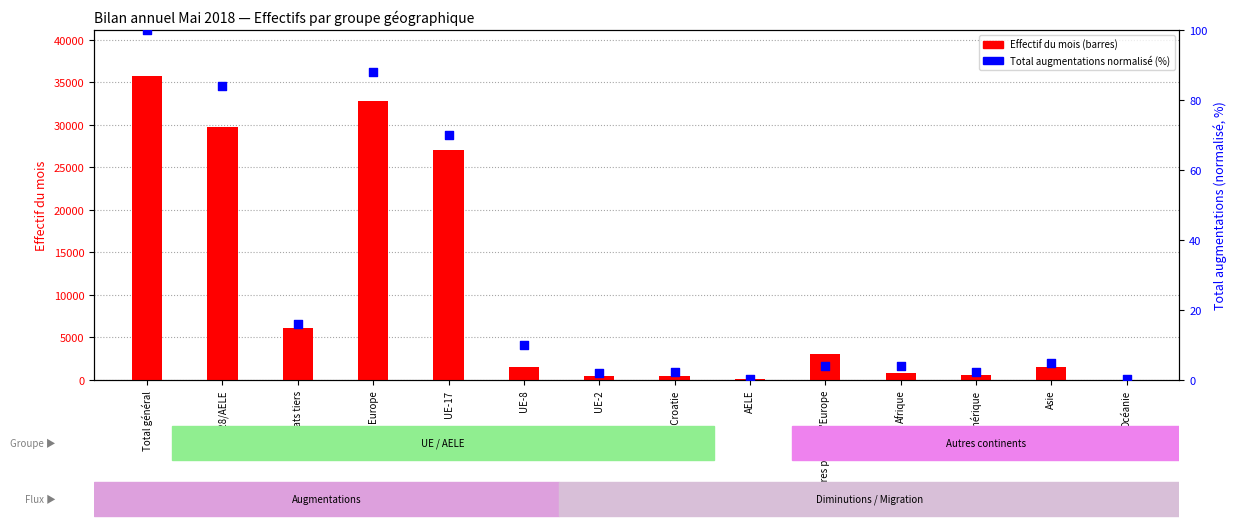

What is the total value across all series at Océanie?

31.2